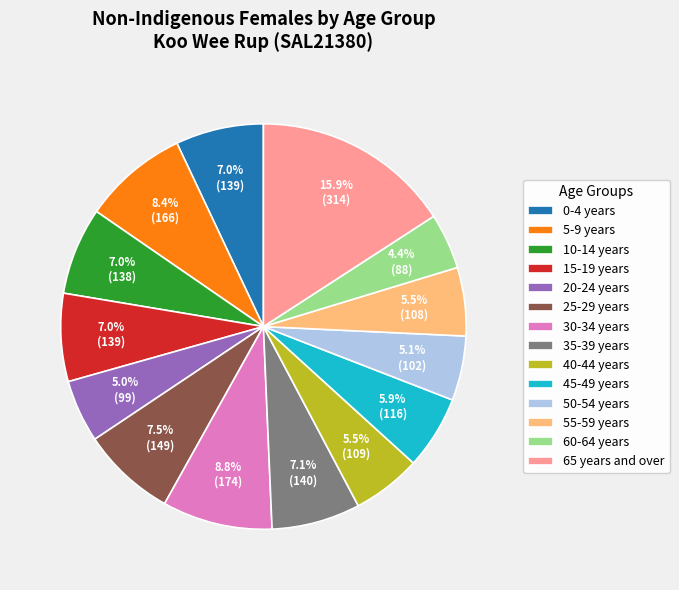

Which has a higher value, 30-34 years or 50-54 years?

30-34 years